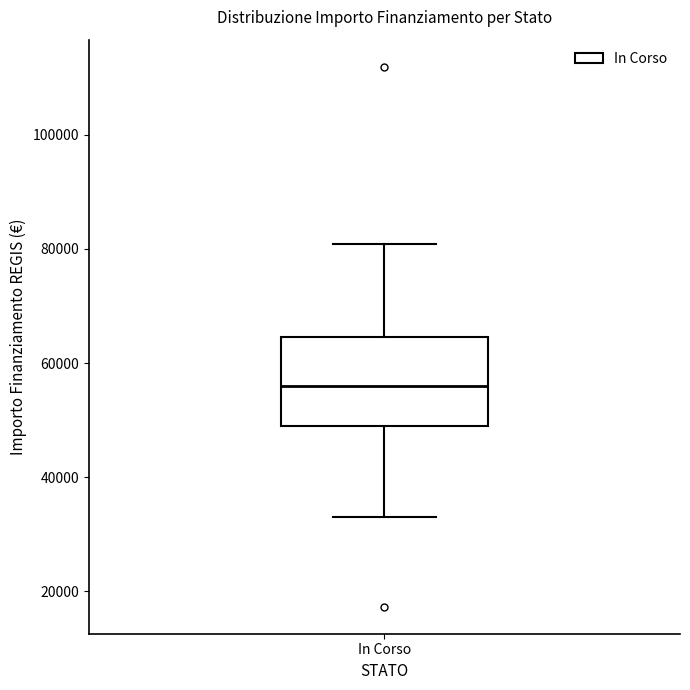

Where is the upper edge of the box for In Corso on the y-axis? The values are not printed on the chart, so give them approximately, as read against the axis.

64000